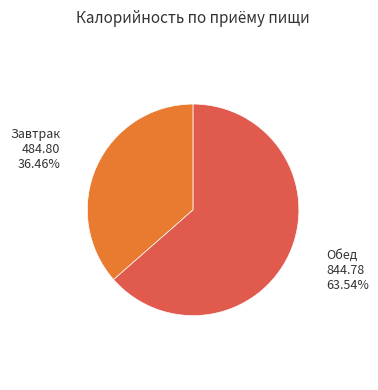

Is there a majority slice in this chart?

Yes